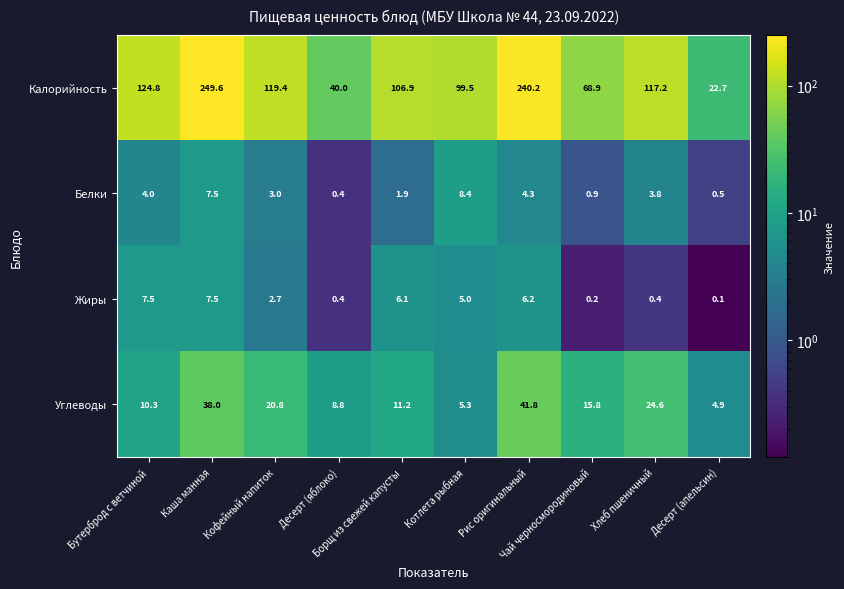

What is the minimum value for Углеводы?

4.9